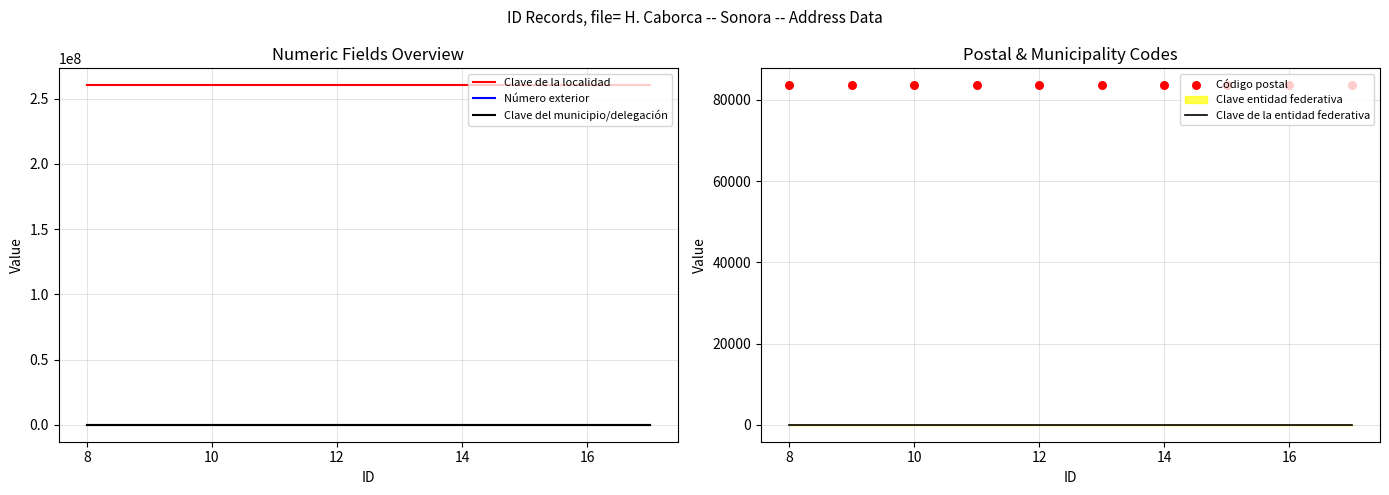

Which series reaches the minimum Y coordinate?

Clave del municipio/delegación